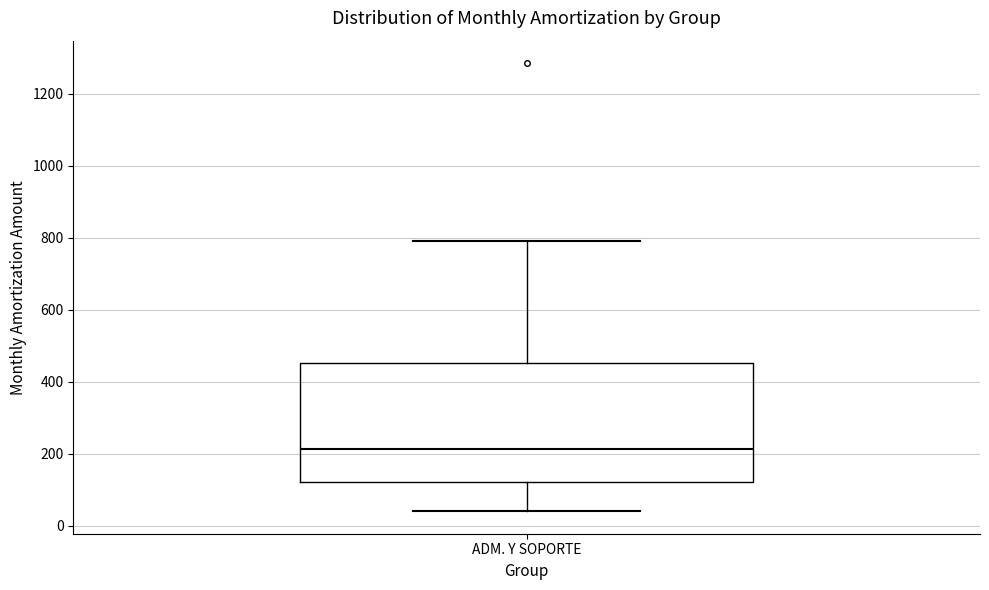

Read this box plot against the y-axis: the position of the median line, the range covered by the box, and the ends of both whiskers. The values are not printed on the chart, so give them approximately, as read against the axis.

median 220, box 120 to 460, whiskers 40 to 780